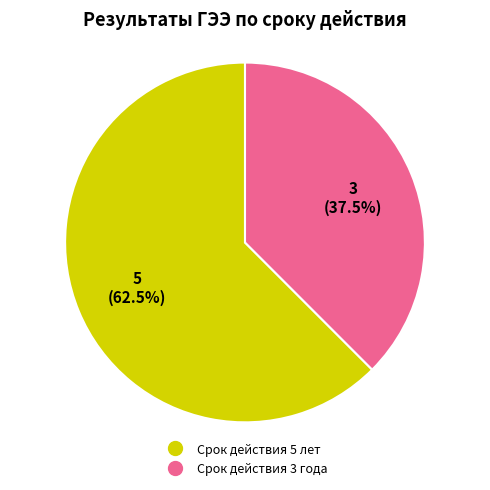

To the nearest percent, what is the combined percentage of Срок действия 5 лет and Срок действия 3 года?

100%